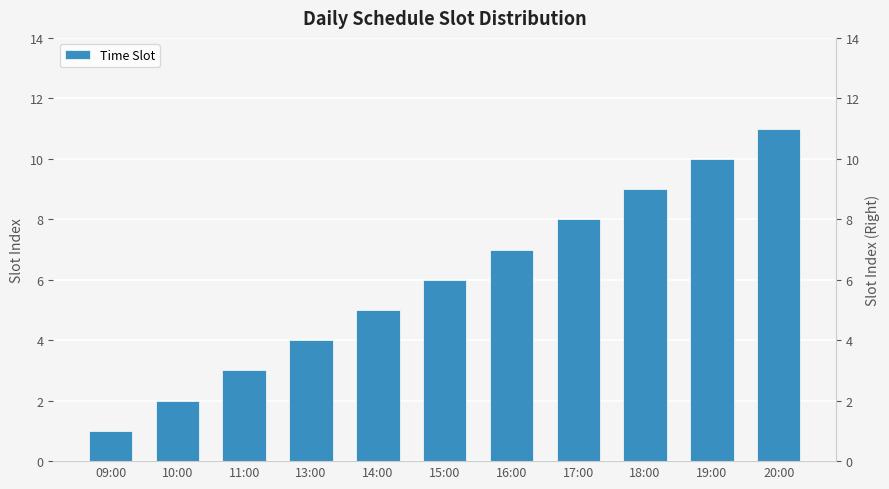

List the labels in order of value, largest first.

20:00, 19:00, 18:00, 17:00, 16:00, 15:00, 14:00, 13:00, 11:00, 10:00, 09:00